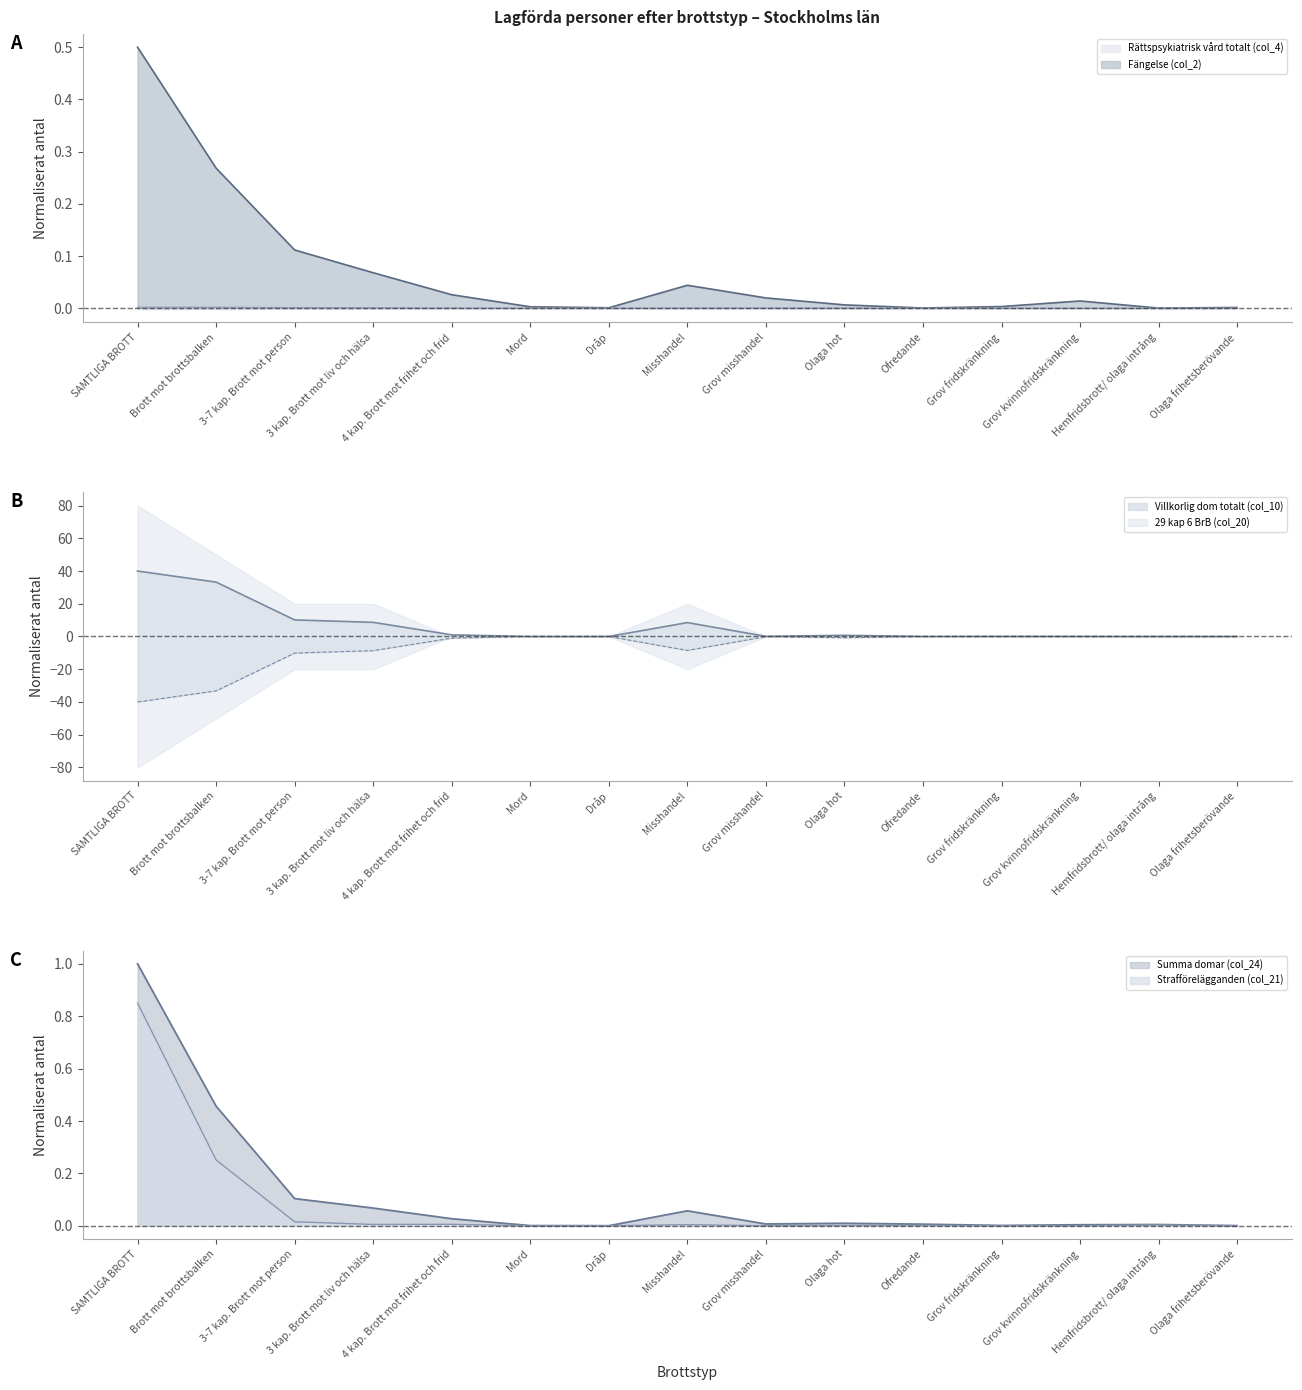

What position from the right is Grov misshandel?

7